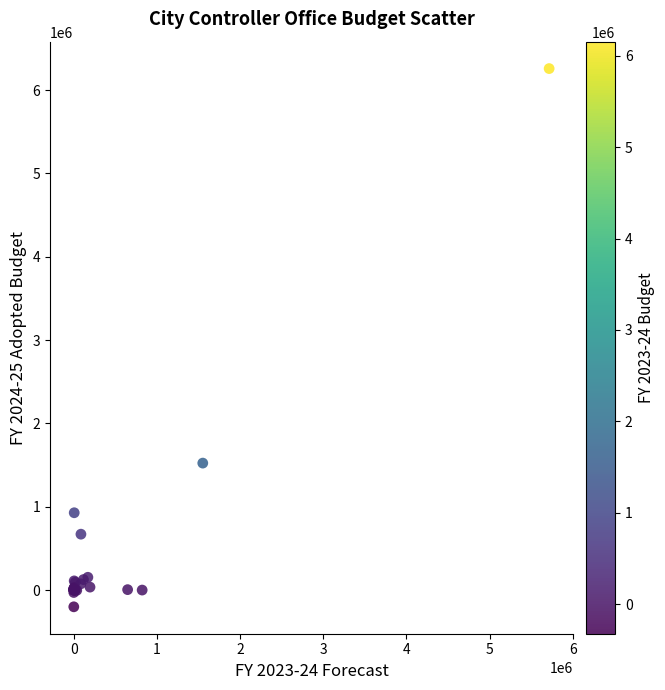

What Y value in the scatter plot is closest to 3028797?

1523645